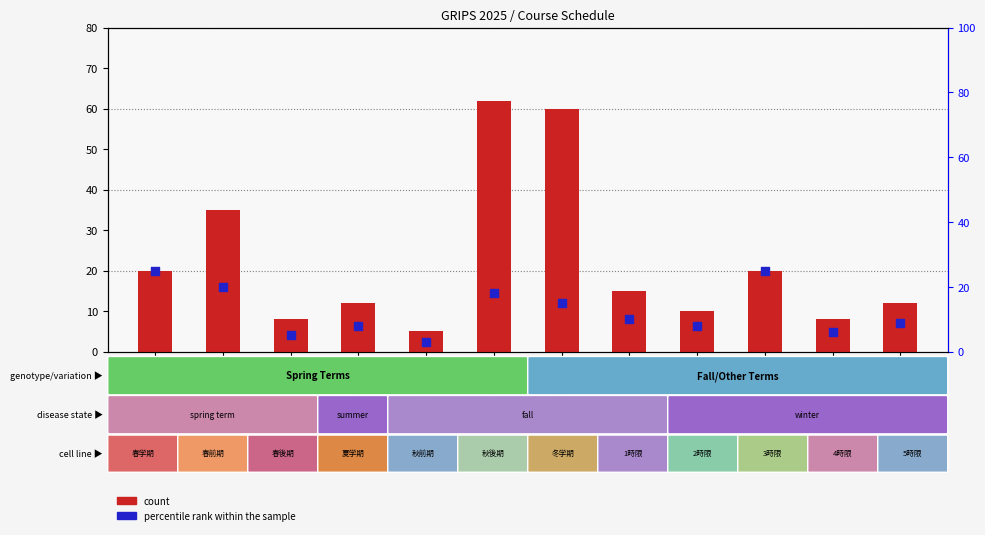

Which series reaches the minimum Y coordinate?

percentile rank within the sample